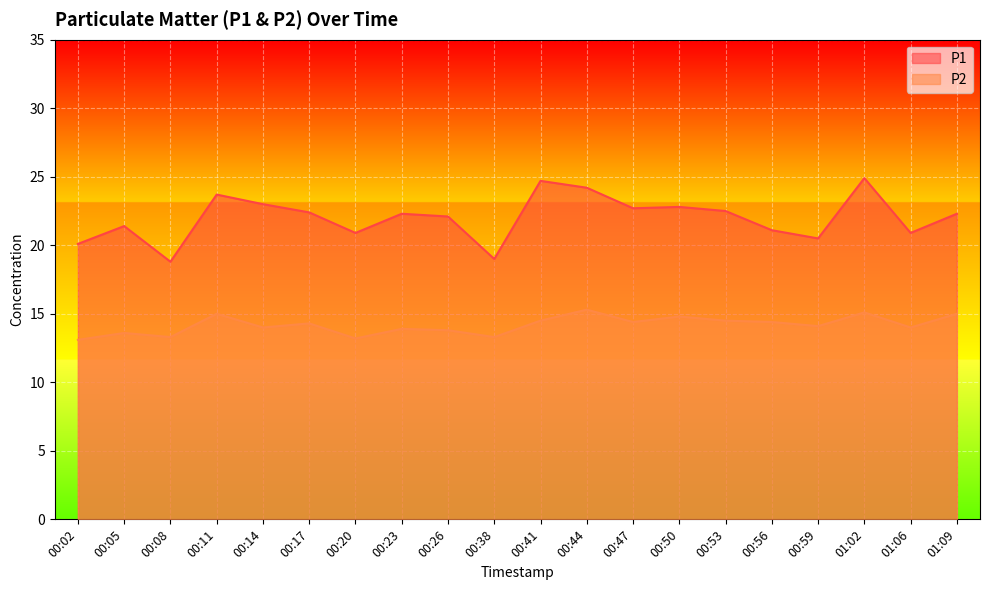

How many interior local valleys does the P1 series have?

6